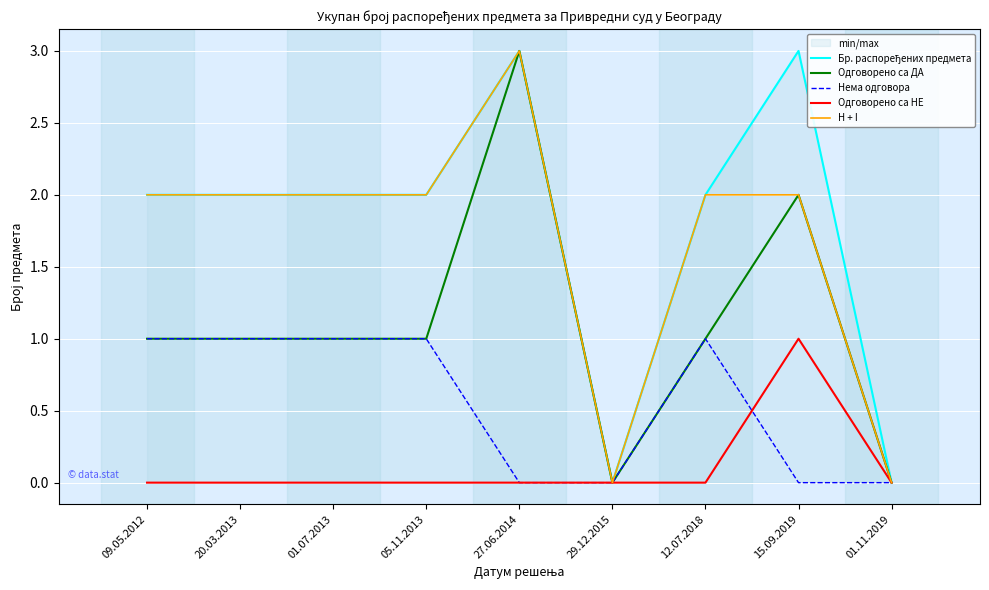

What position from the right is 01.07.2013?

7